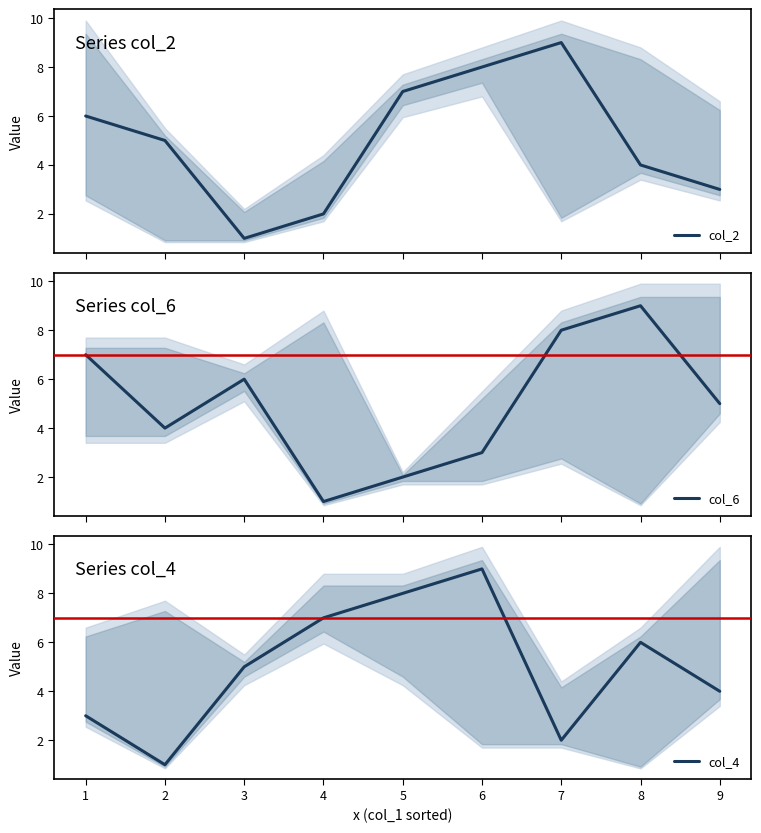

Is it true that col_4 equals 2 at 7?

True